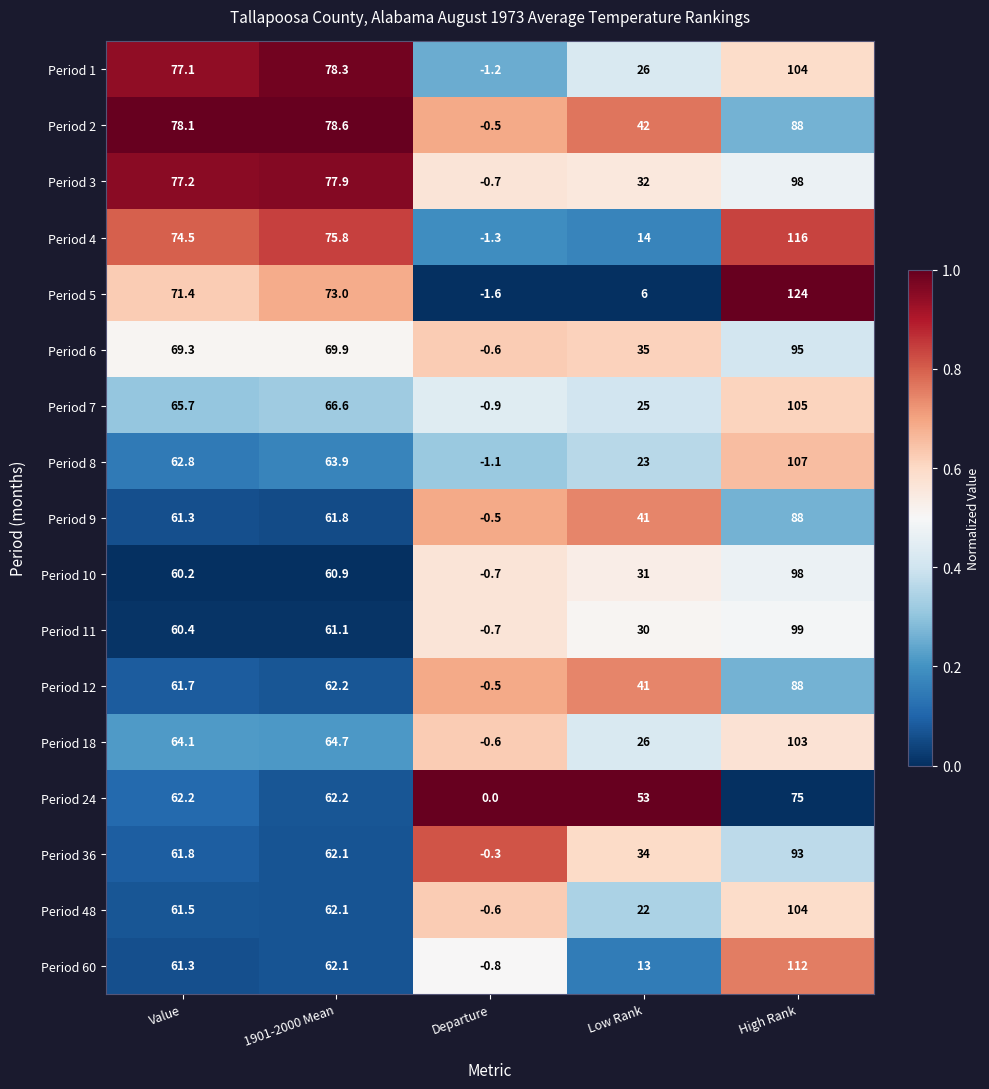

At which category is the sum across all series the highest?

High Rank